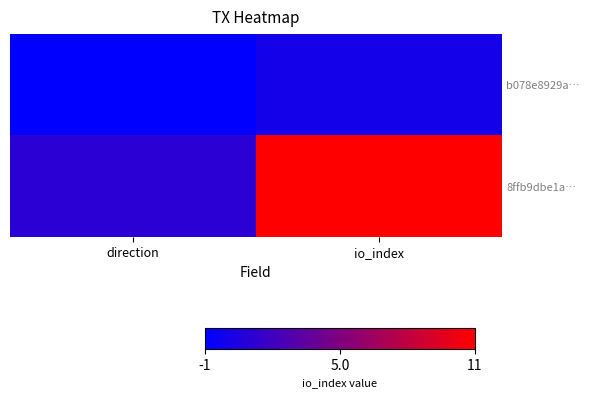

What is the minimum value shown in the chart?

-1